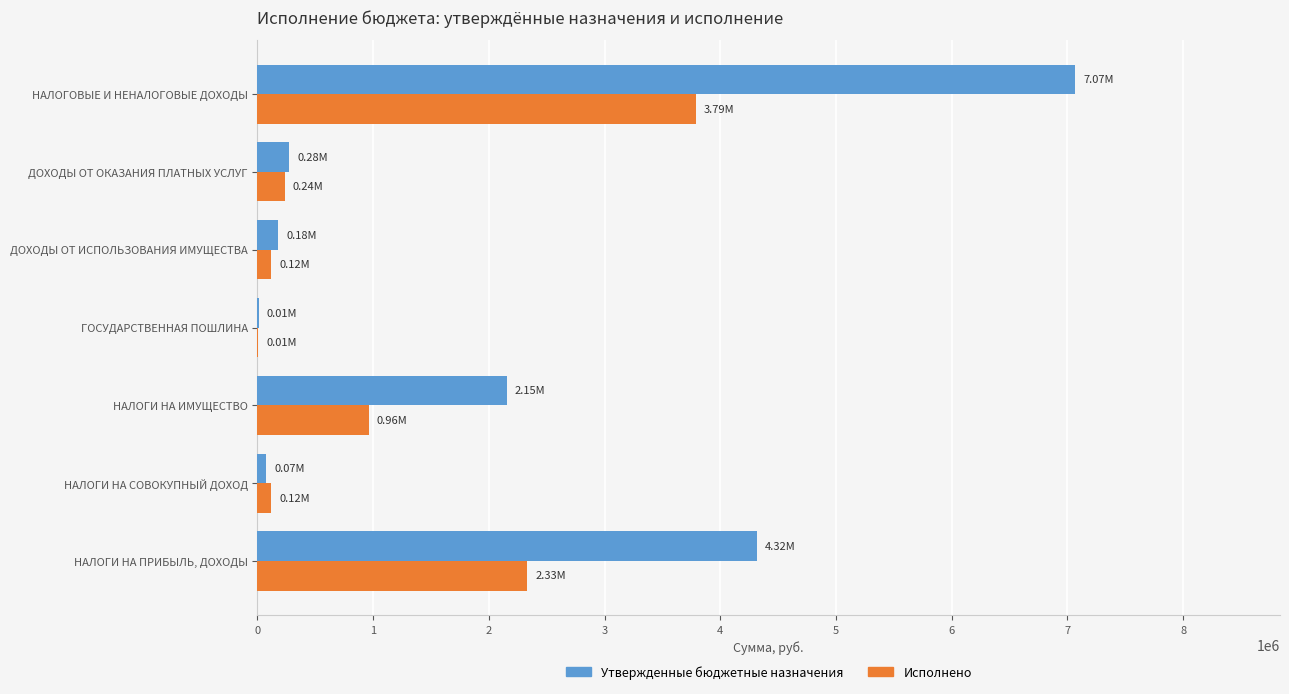

How many distinct data groups are displayed?

2